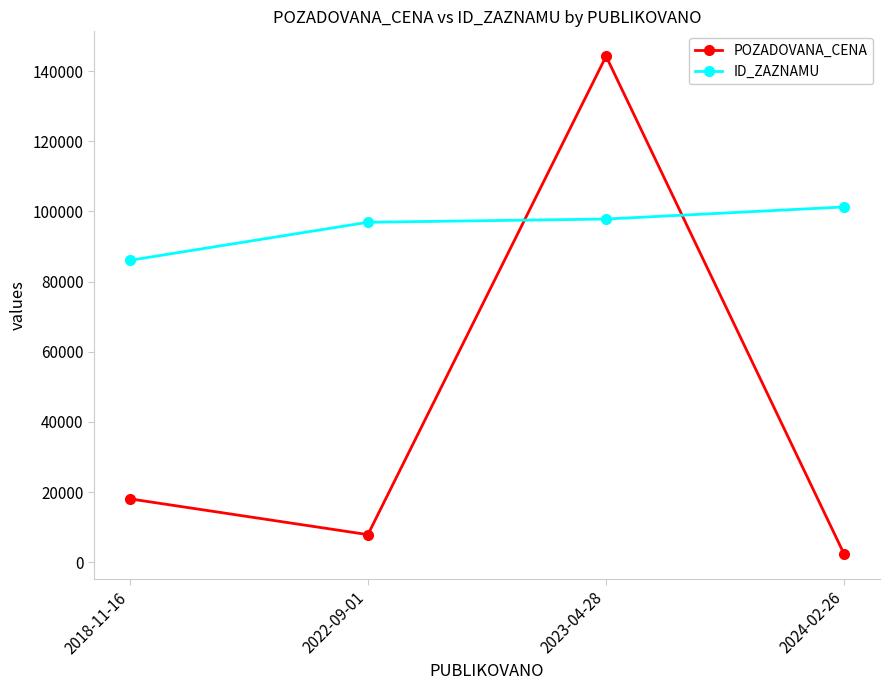

Does the chart display data point markers on the line(s)?

Yes